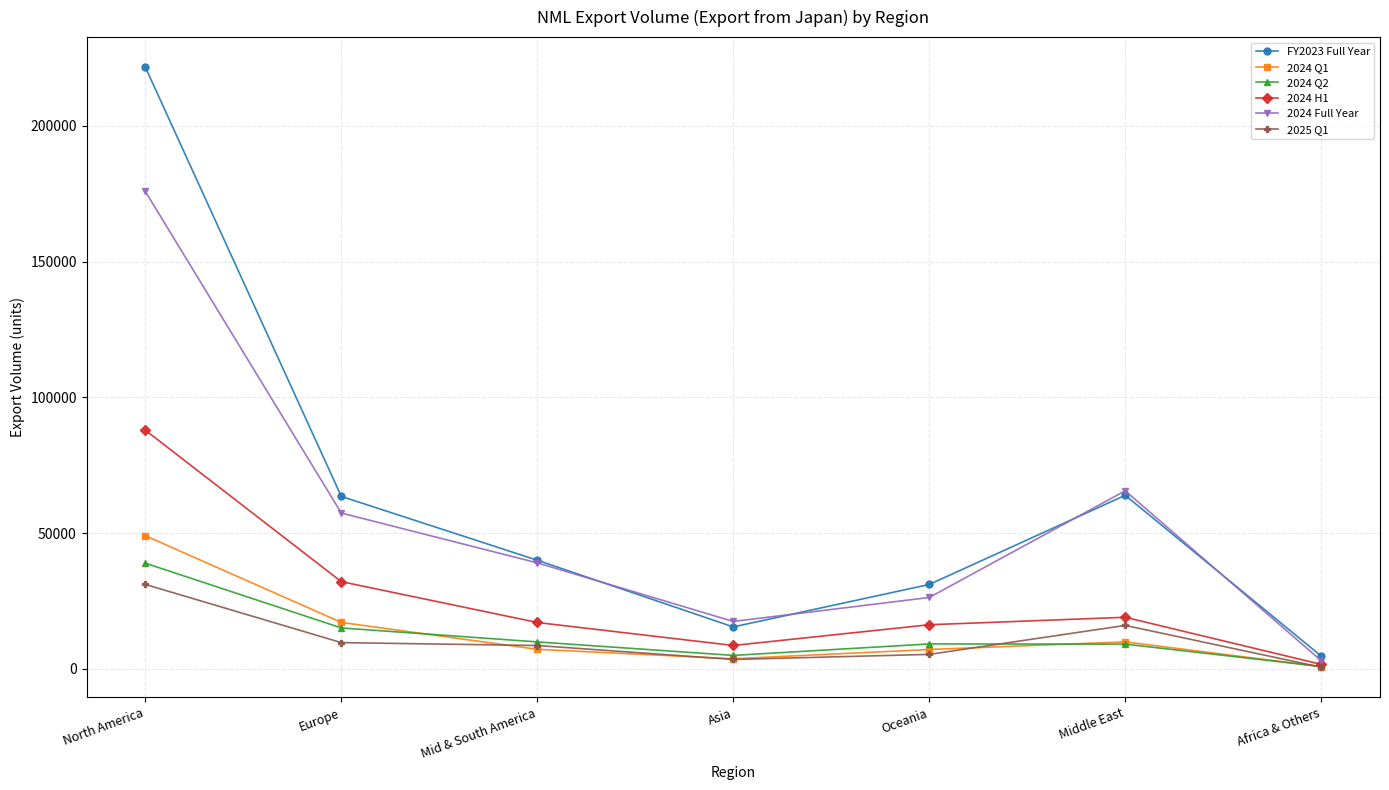

Which series has the largest total across all categories?

FY2023 Full Year